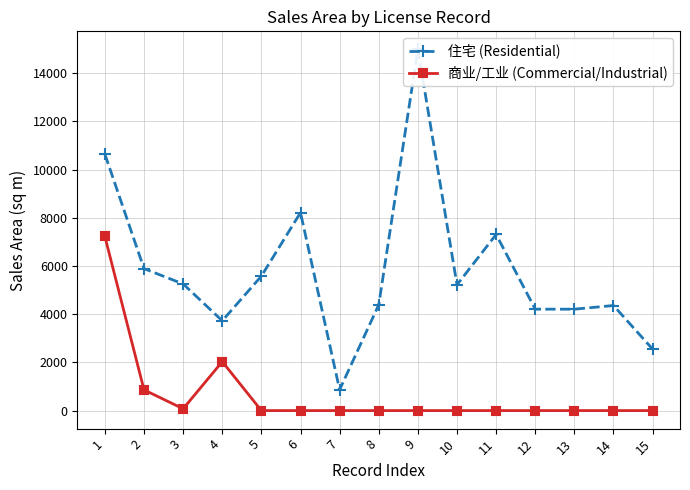

True or false: 住宅 (Residential) has more than 1 interior local peaks.

True